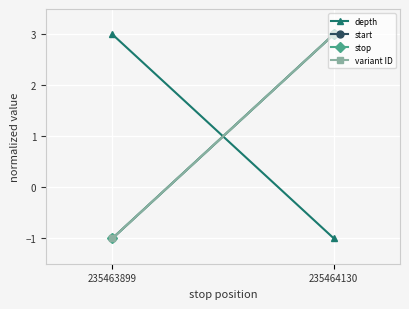

Reading right to left, what are all the values shown in this chart?

depth: -1	3
start: 3	-1
stop: 3	-1
variant ID: 3	-1